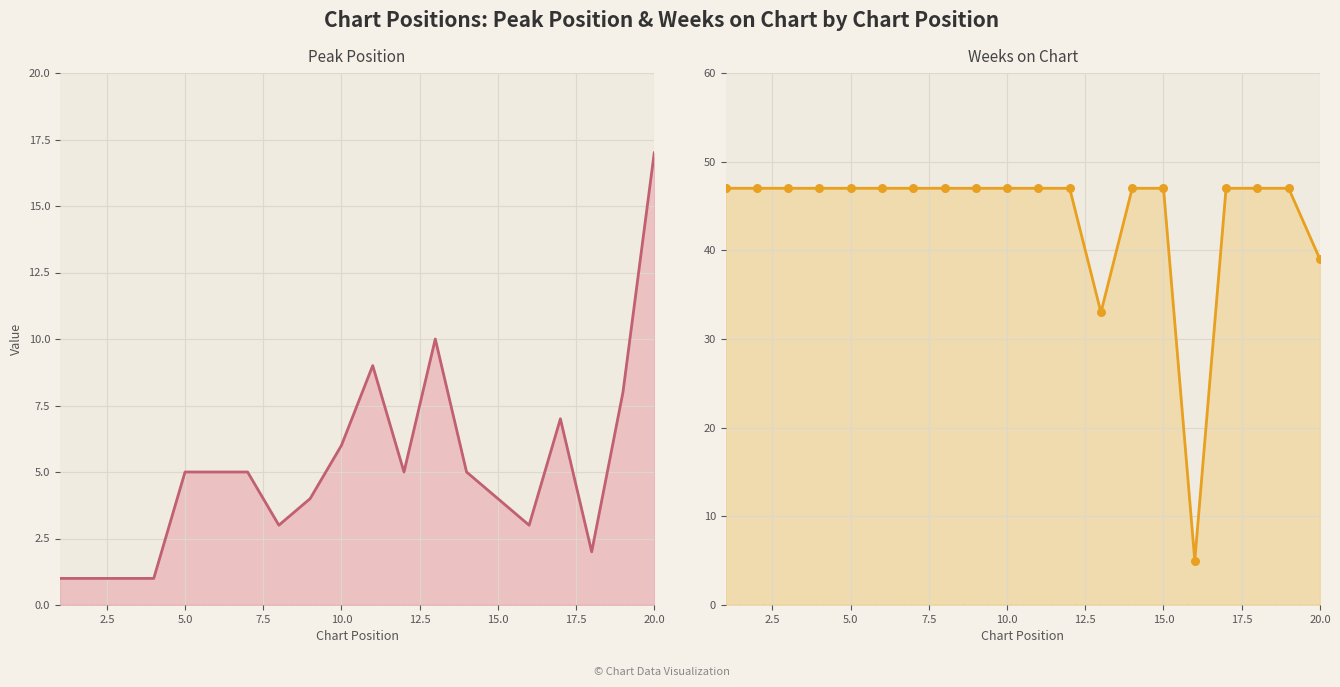

Is the value of Peak Position at 17 greater than the value of Weeks on Chart (points) at 12.5?

No